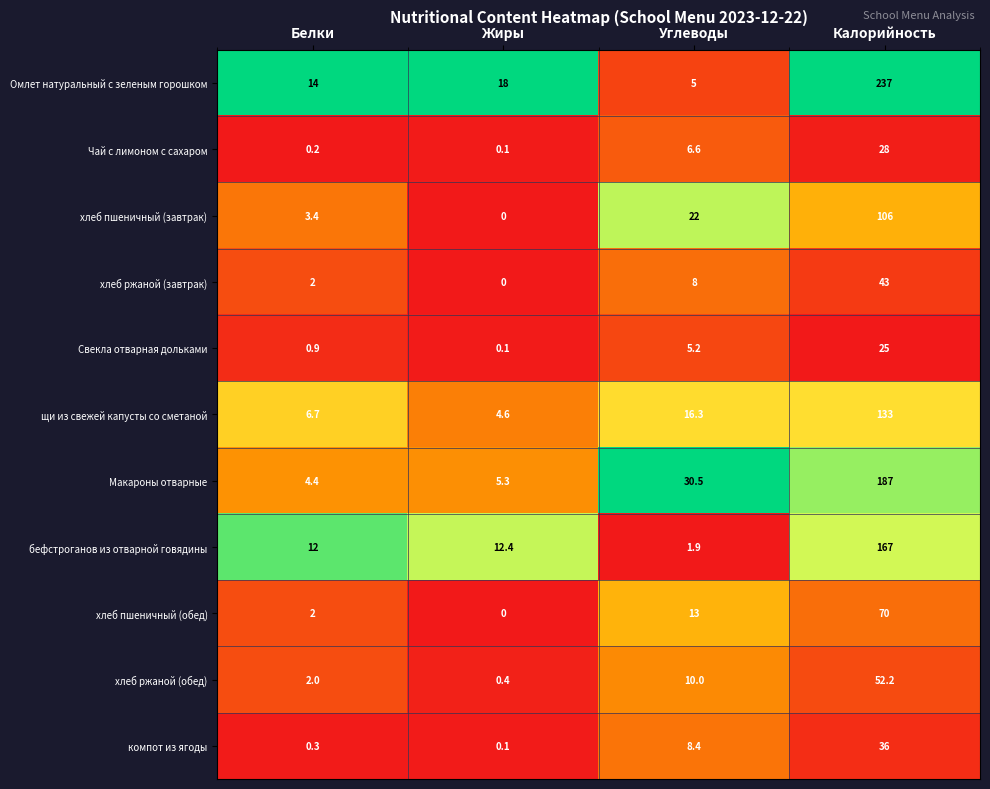

At Углеводы, list the series in order from smallest to largest.

бефстроганов из отварной говядины, Омлет натуральный с зеленым горошком, Свекла отварная дольками, Чай с лимоном с сахаром, хлеб ржаной (завтрак), компот из ягоды, хлеб ржаной (обед), хлеб пшеничный (обед), щи из свежей капусты со сметаной, хлеб пшеничный (завтрак), Макароны отварные